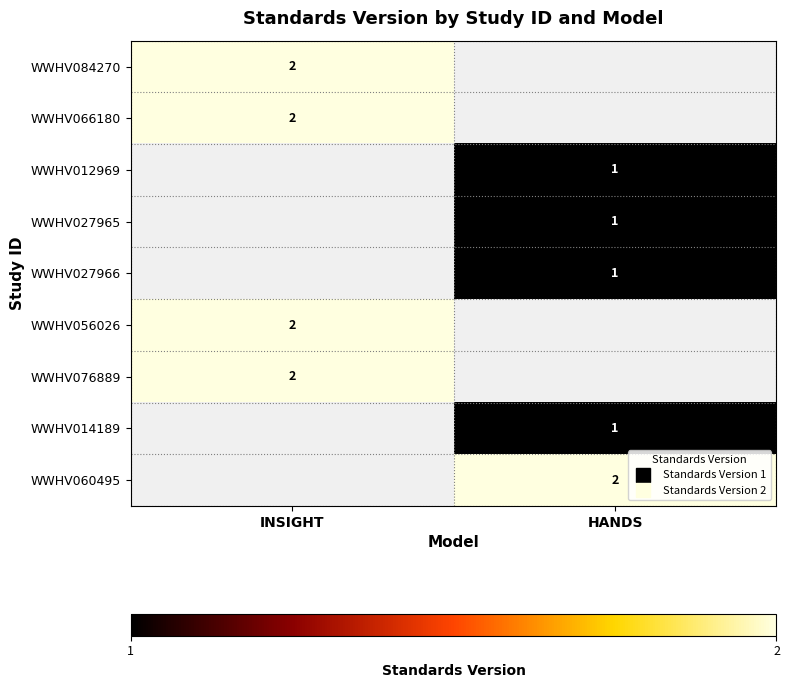

List the labels in order of WWHV027965 value, smallest first.

INSIGHT, HANDS